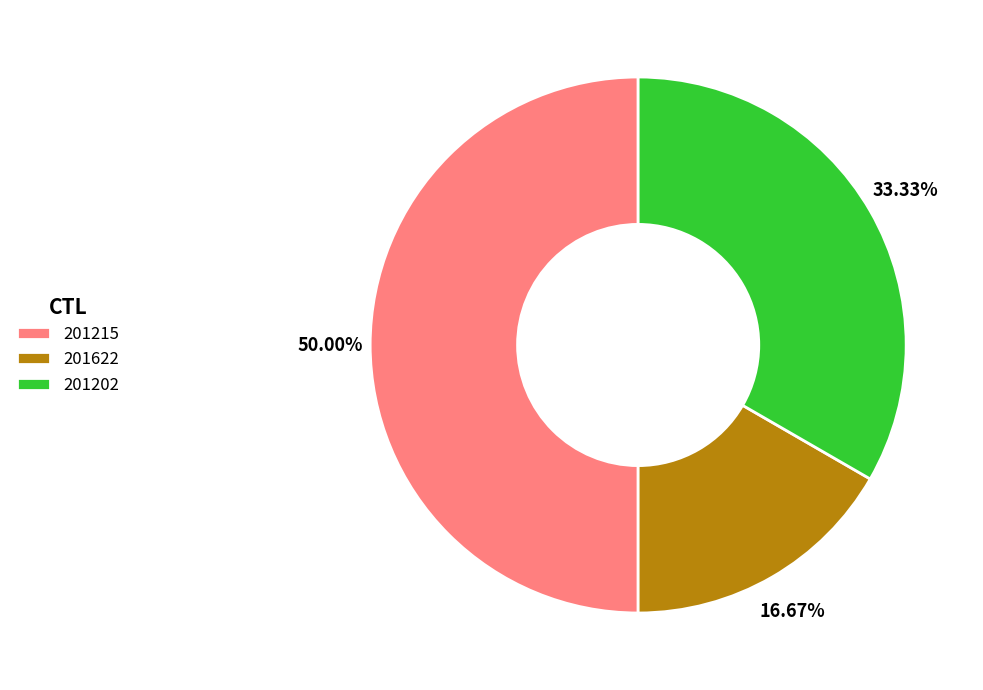

Does 201202 represent more than half of the total?

No